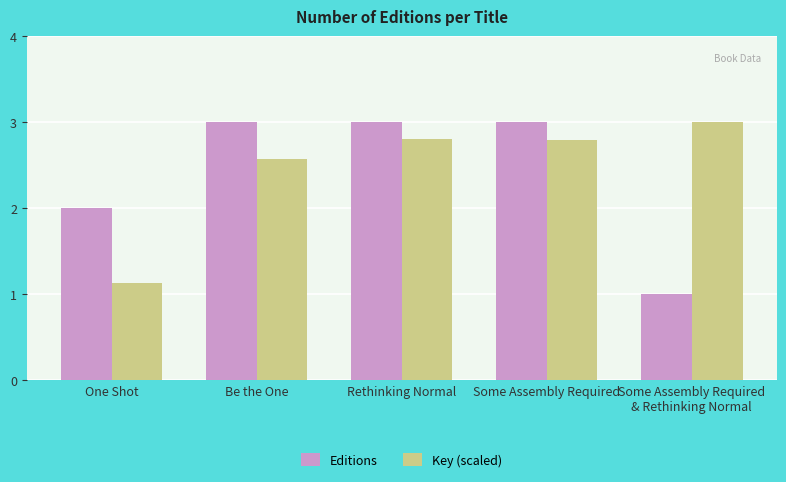

Reading left to right, what are all the values shown in this chart?

Editions: 2.0	3.0	3.0	3.0	1.0
Key (scaled): 1.1	2.6	2.8	2.8	3.0